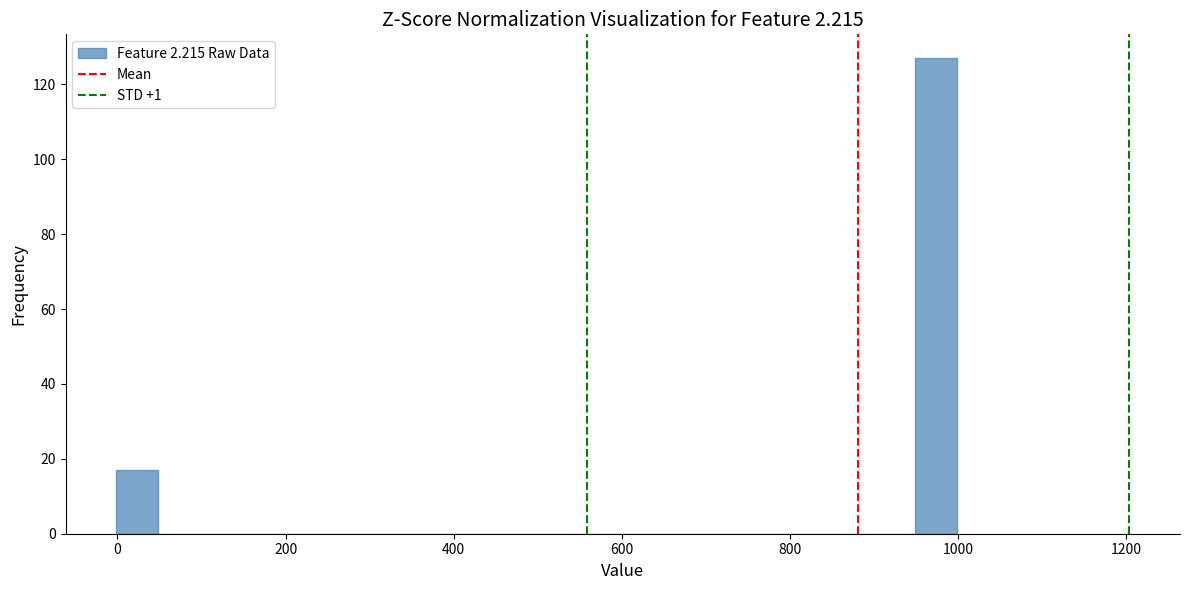

Around what value on the x-axis is the tallest bar? Give the approximate position of its centre, as read against the axis.

980